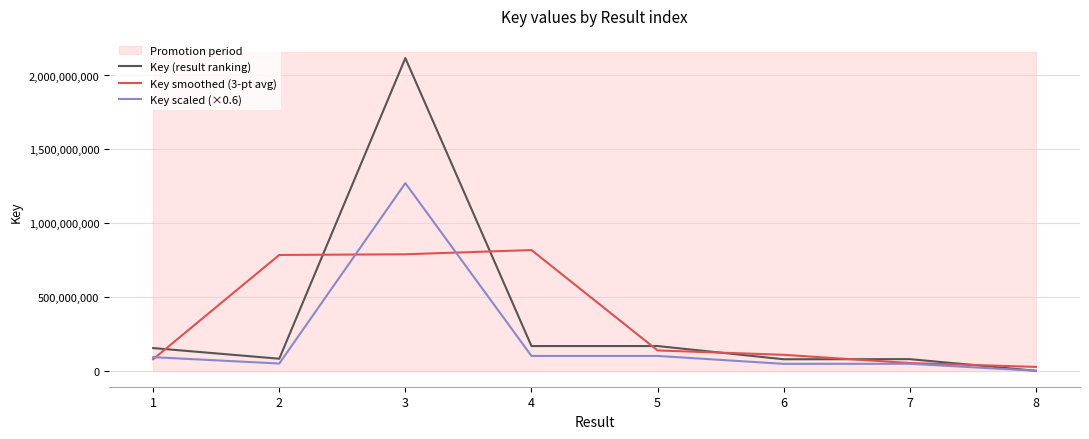

Which series has the widest spread of values?

Key (result ranking)